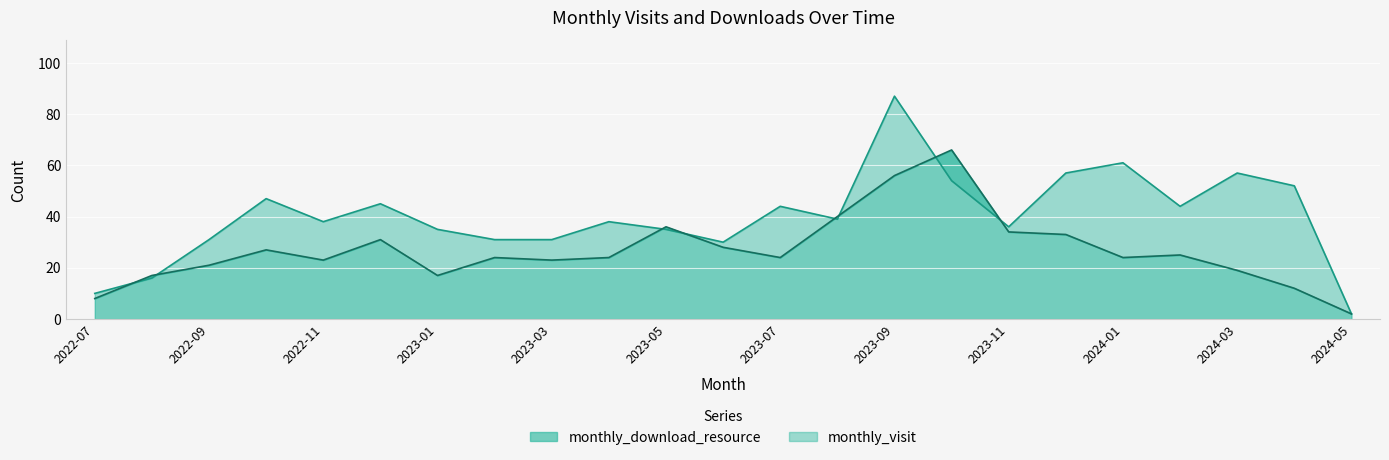

Which series has the largest range (max minus min)?

monthly_visit